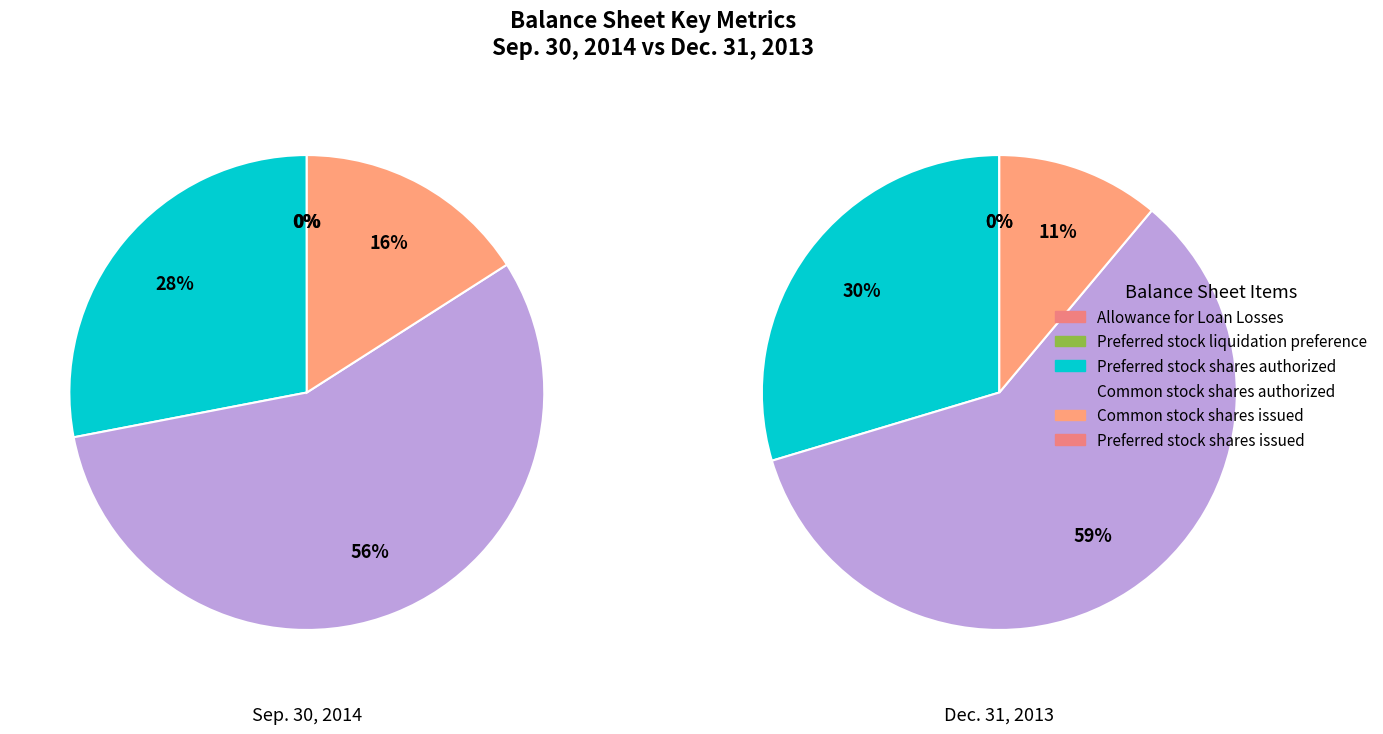

At Preferred stock shares authorized, list the series in order from smallest to largest.

Sep. 30, 2014, Dec. 31, 2013